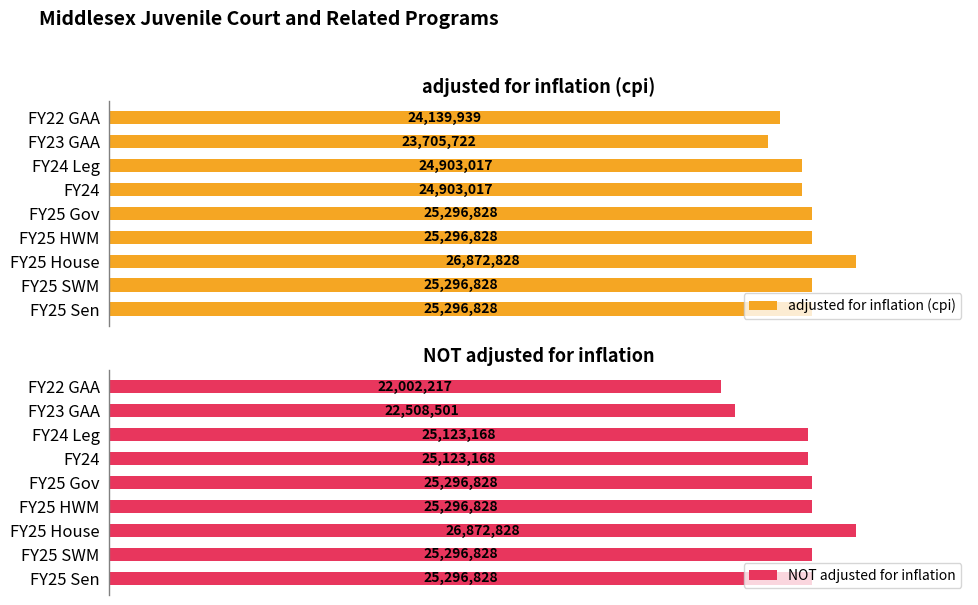

How many distinct data groups are displayed?

2